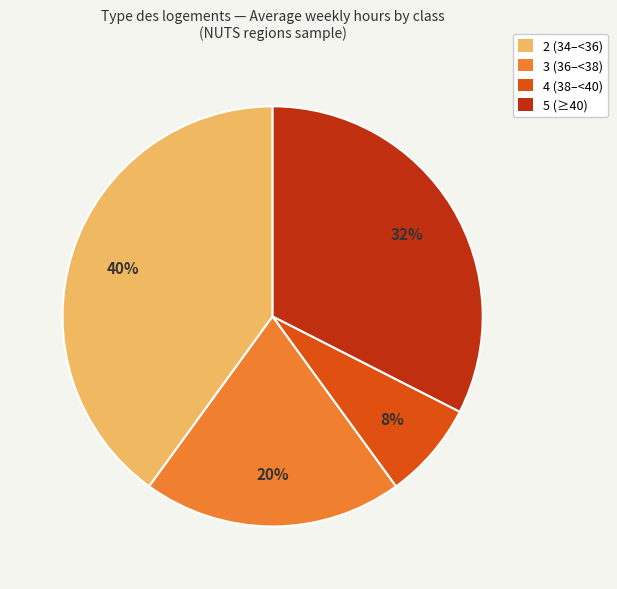

What percentage is the 2 (34–<36) slice, to the nearest percent?

40%